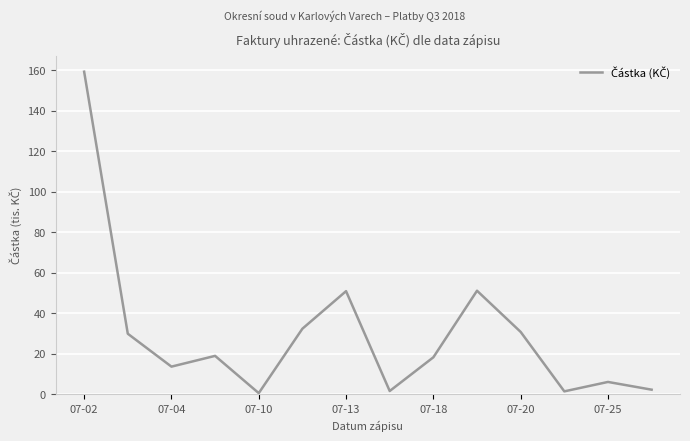

What is the difference between the maximum and minimum values?

158.7